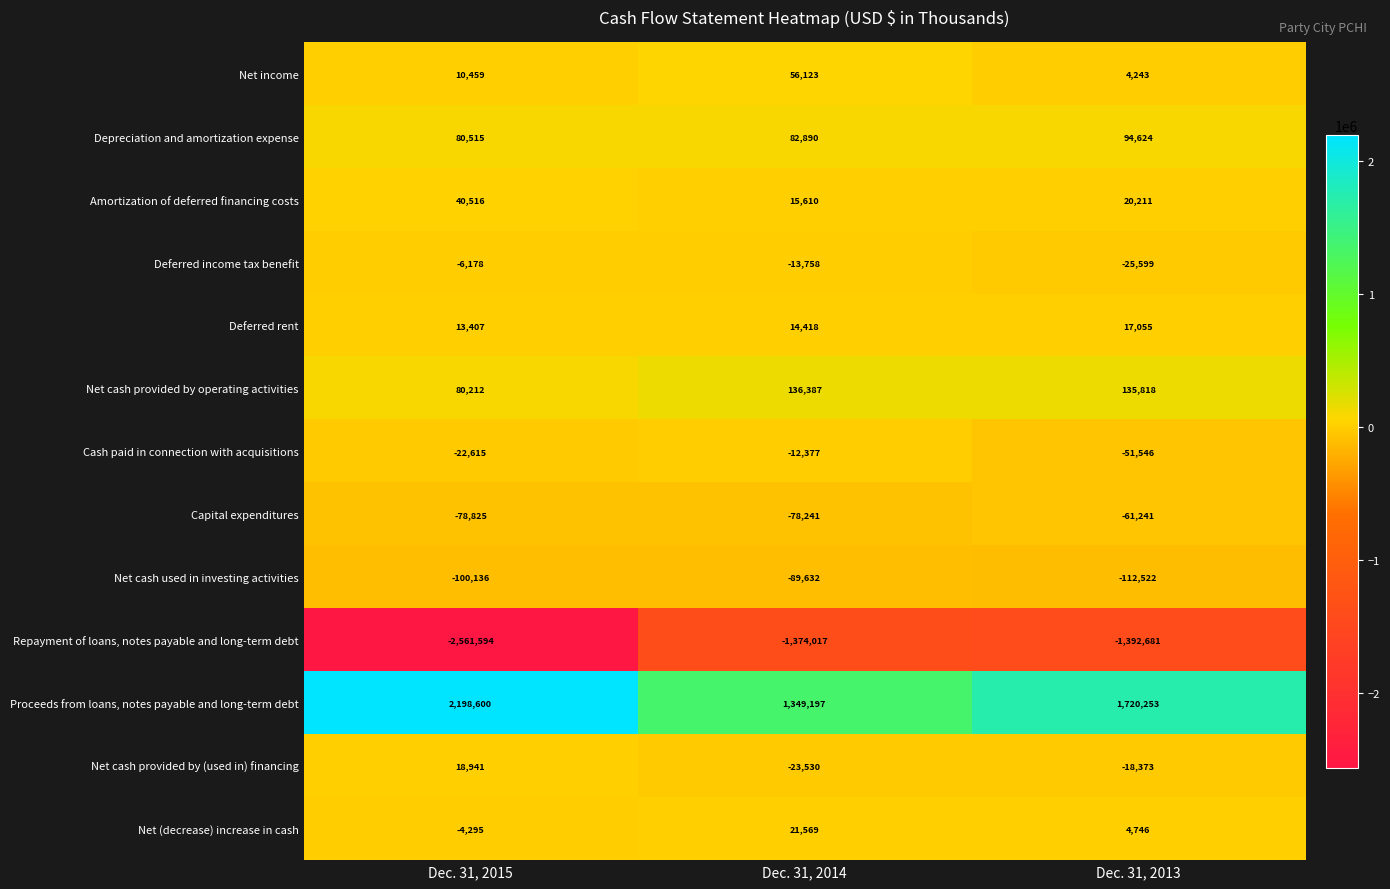

What is the sum of the Deferred rent values at Dec. 31, 2013 and Dec. 31, 2015?

30462